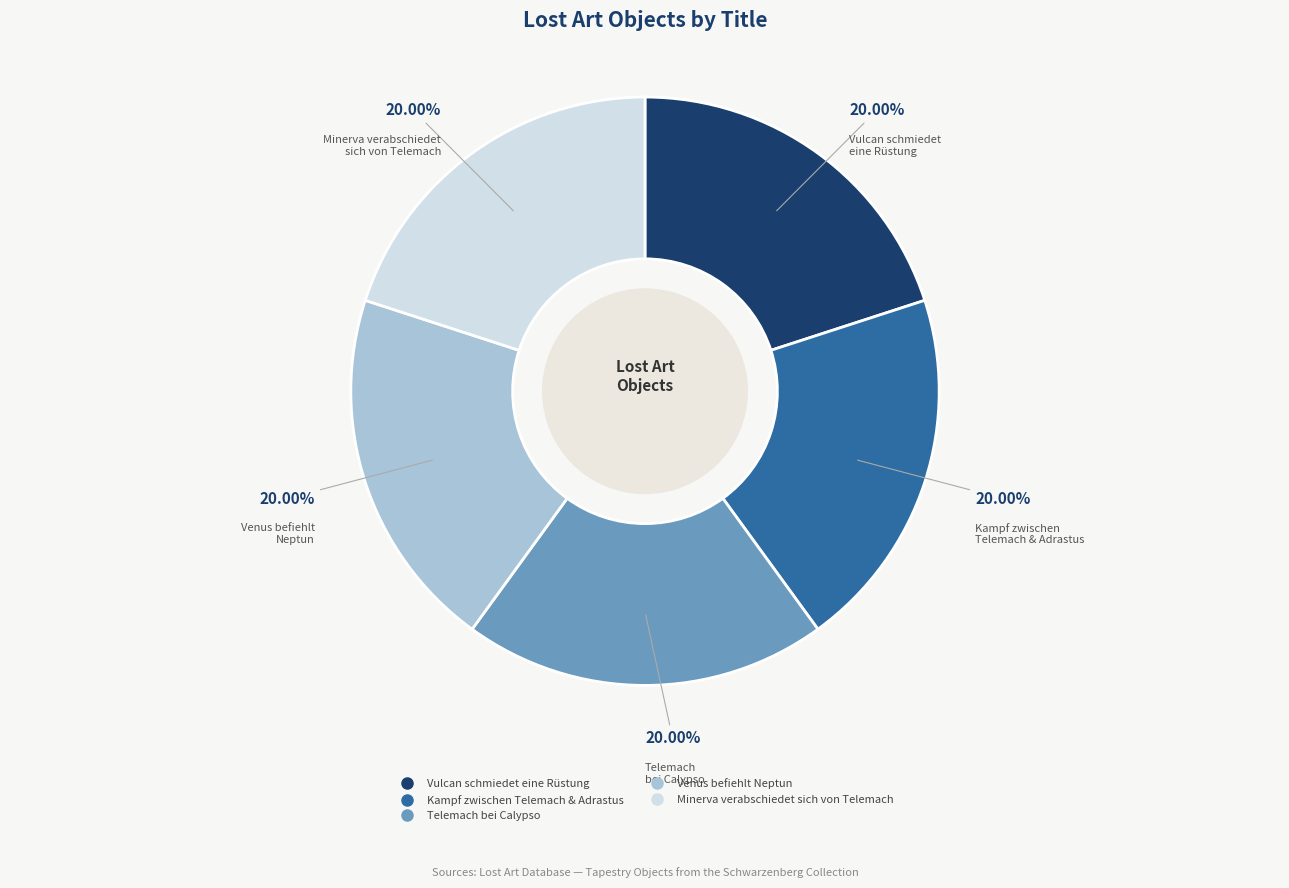

Is there a majority slice in this chart?

No